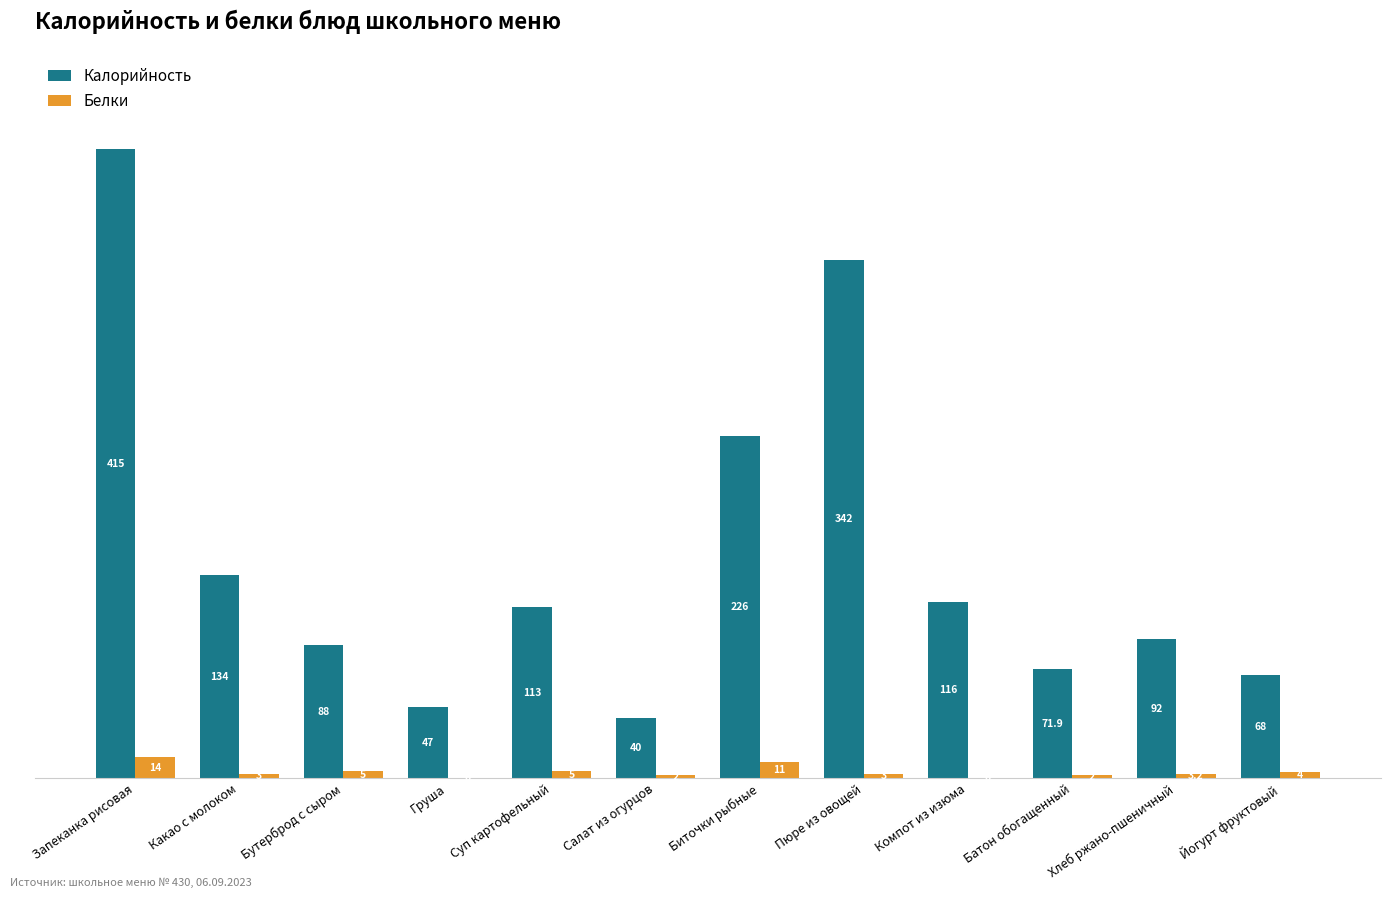

Which category has the highest value in the Белки series?

Запеканка рисовая